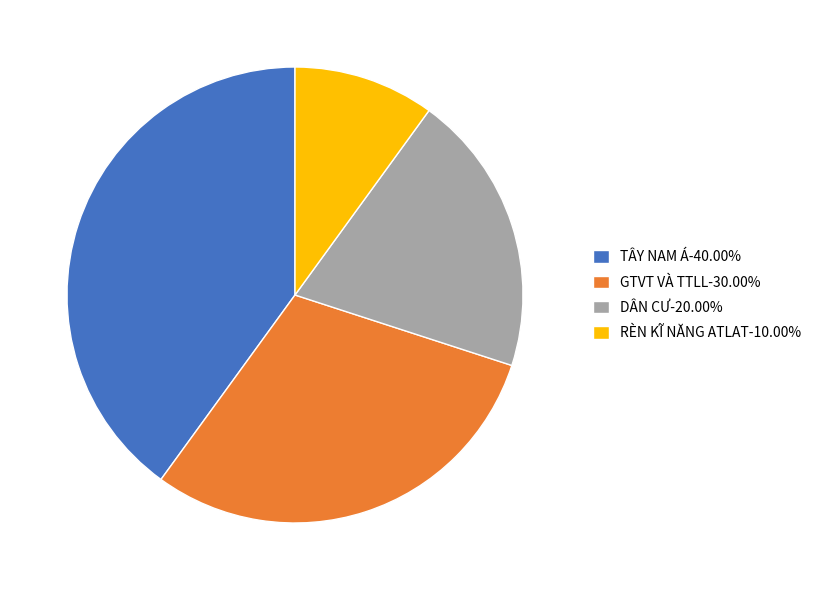

Does RÈN KĨ NĂNG ATLAT-10.00% represent more than half of the total?

No